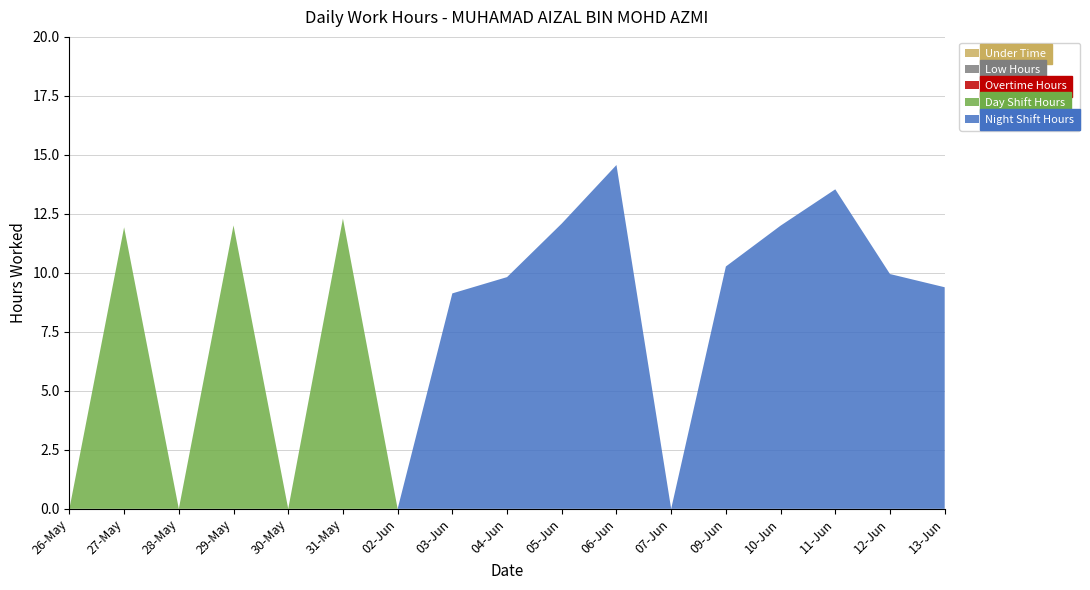

Reading right to left, transcribe all the data shown in this chart.

Night Shift Hours: 13-Jun=9.4	12-Jun=9.9	11-Jun=13.5	10-Jun=12.0	09-Jun=10.3	07-Jun=0.0	06-Jun=14.6	05-Jun=12.1	04-Jun=9.8	03-Jun=9.1	02-Jun=0.0	31-May=0.0	30-May=0.0	29-May=0.0	28-May=0.0	27-May=0.0	26-May=0.0
Day Shift Hours: 13-Jun=0.0	12-Jun=0.0	11-Jun=0.0	10-Jun=0.0	09-Jun=0.0	07-Jun=0.0	06-Jun=0.0	05-Jun=0.0	04-Jun=0.0	03-Jun=0.0	02-Jun=0.0	31-May=12.3	30-May=0.0	29-May=12.0	28-May=0.0	27-May=11.9	26-May=0.0
Overtime Hours: 13-Jun=0.0	12-Jun=0.0	11-Jun=0.0	10-Jun=0.0	09-Jun=0.0	07-Jun=0.0	06-Jun=0.0	05-Jun=0.0	04-Jun=0.0	03-Jun=0.0	02-Jun=0.0	31-May=0.0	30-May=0.0	29-May=0.0	28-May=0.0	27-May=0.0	26-May=0.0
Low Hours: 13-Jun=0.0	12-Jun=0.0	11-Jun=0.0	10-Jun=0.0	09-Jun=0.0	07-Jun=0.0	06-Jun=0.0	05-Jun=0.0	04-Jun=0.0	03-Jun=0.0	02-Jun=0.0	31-May=0.0	30-May=0.0	29-May=0.0	28-May=0.0	27-May=0.0	26-May=0.0
Under Time: 13-Jun=0.0	12-Jun=0.0	11-Jun=0.0	10-Jun=0.0	09-Jun=0.0	07-Jun=0.0	06-Jun=0.0	05-Jun=0.0	04-Jun=0.0	03-Jun=0.0	02-Jun=0.0	31-May=0.0	30-May=0.0	29-May=0.0	28-May=0.0	27-May=0.0	26-May=0.0